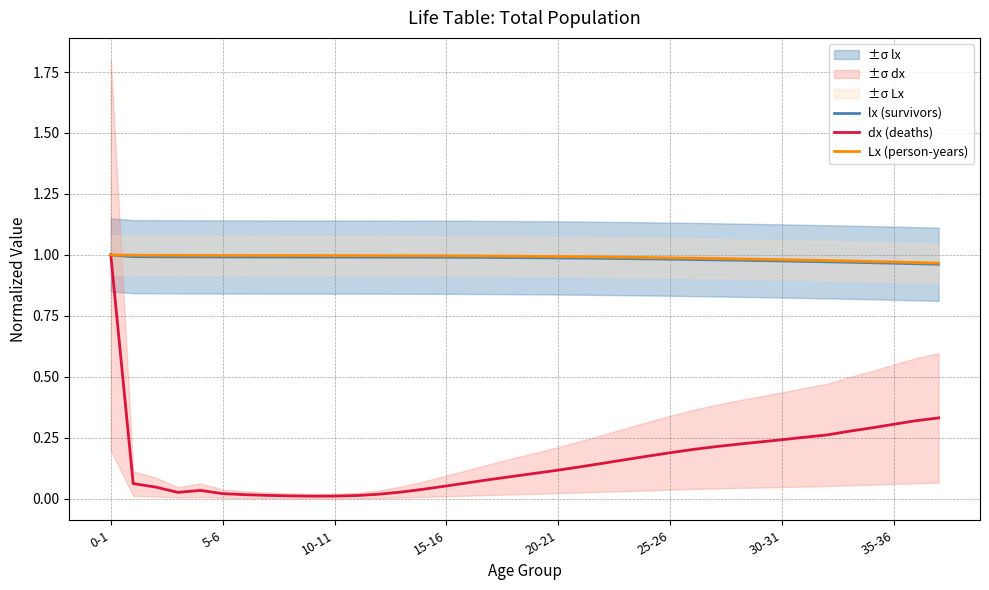

True or false: dx (deaths) and Lx (person-years) intersect in this chart.

False